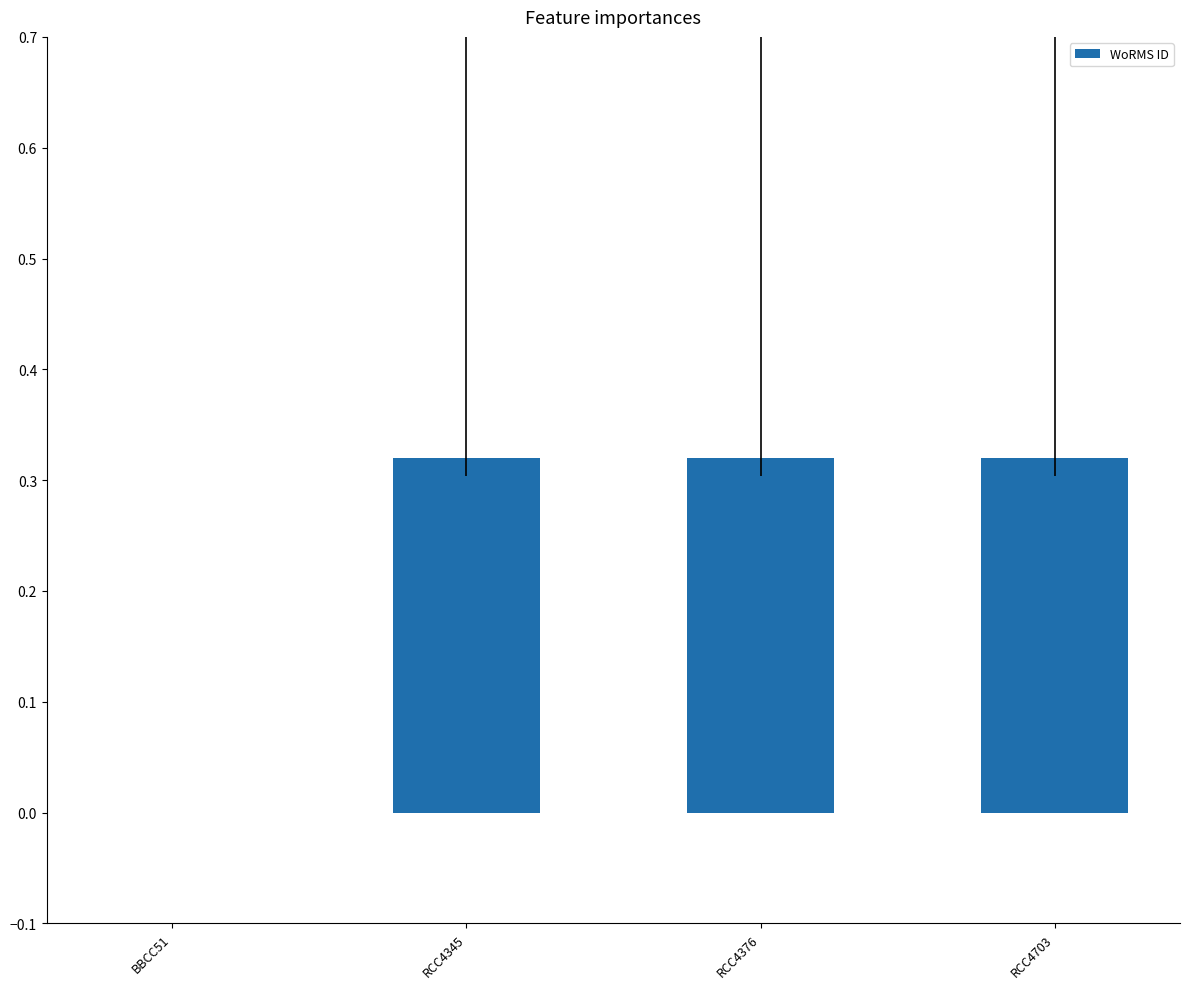

What is the sum of the values at RCC4703 and RCC4376?

0.6